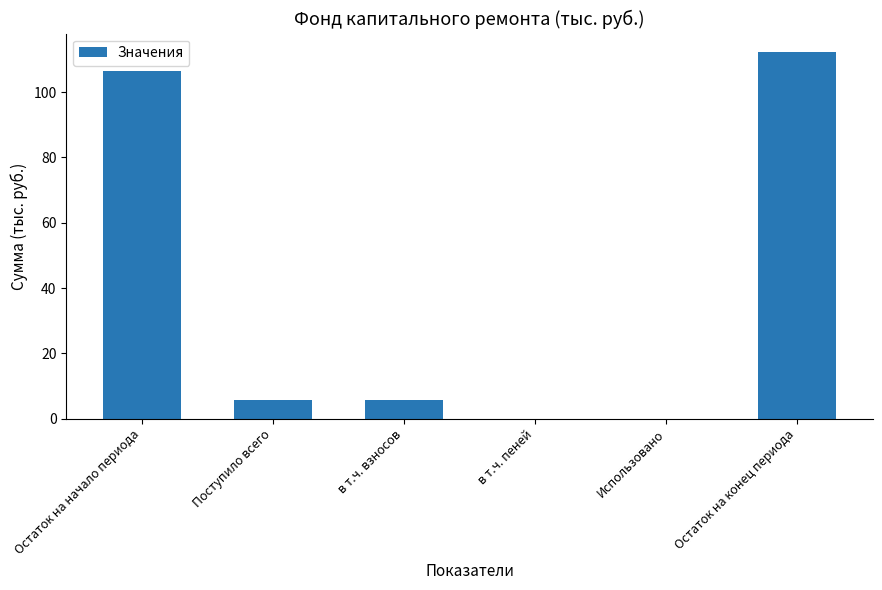

Count the number of values greater than 5.

4